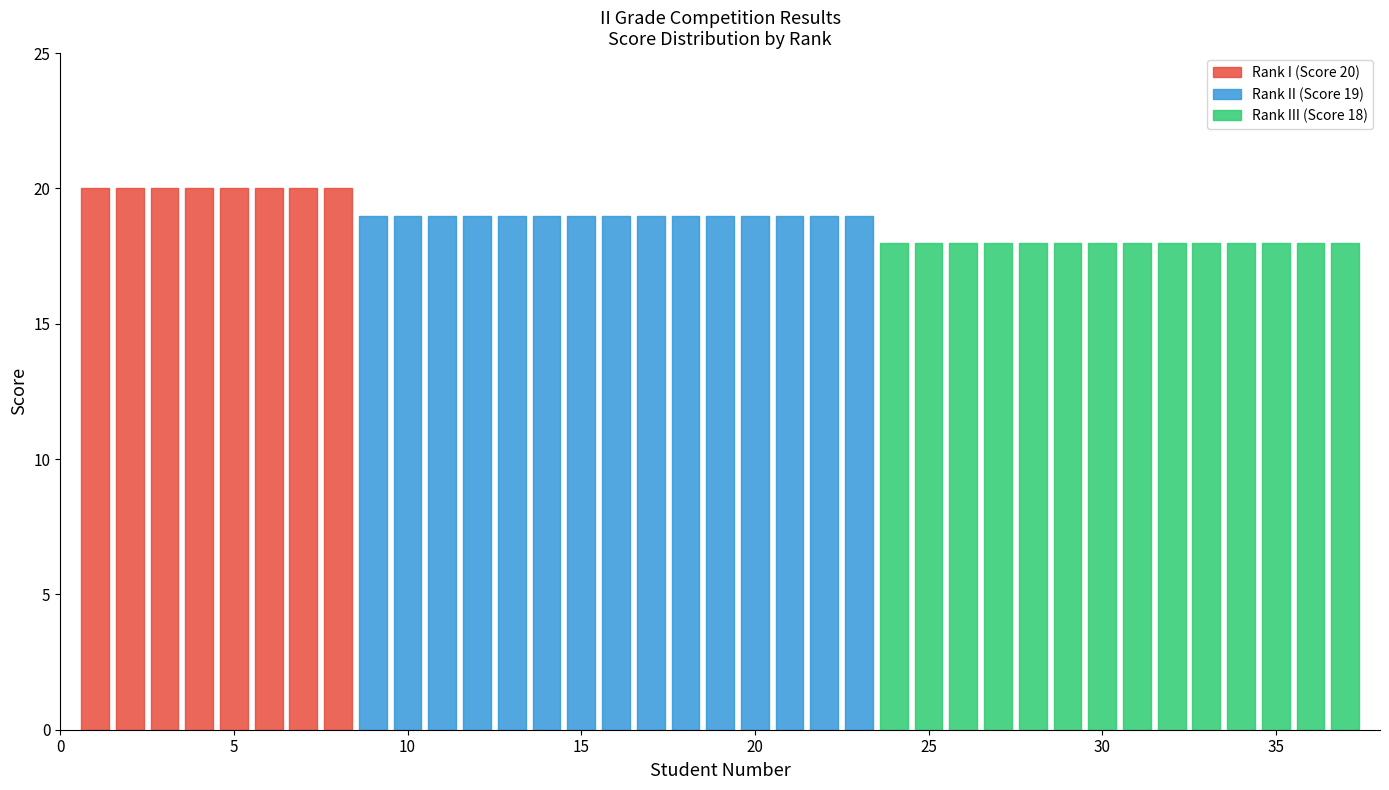

Which series has the largest total across all categories?

Rank II (Score 19)